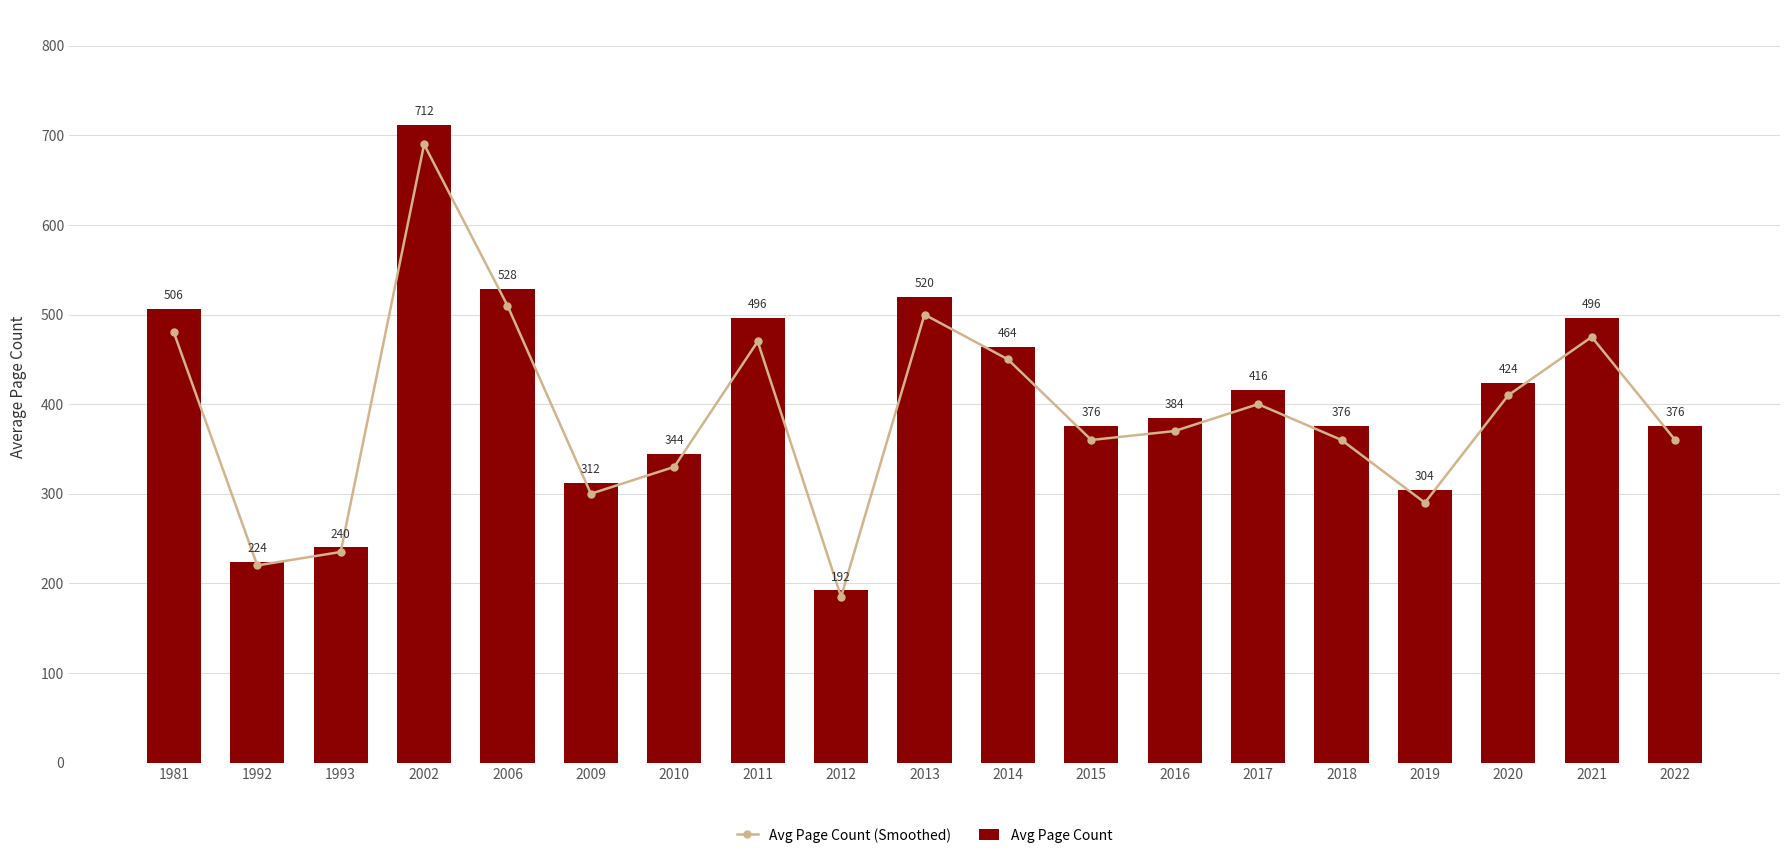

Rank the series by their maximum value, from highest to lowest.

Avg Page Count, Avg Page Count (Smoothed)